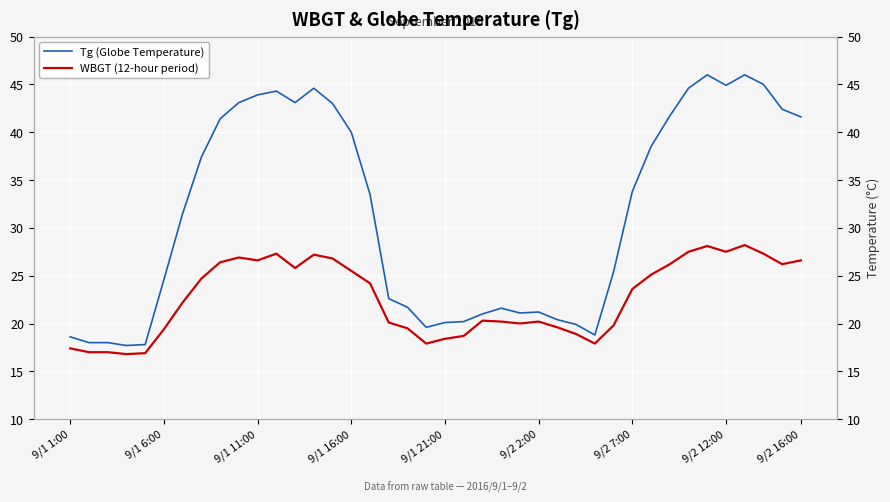

What is the smallest value displayed?

16.8